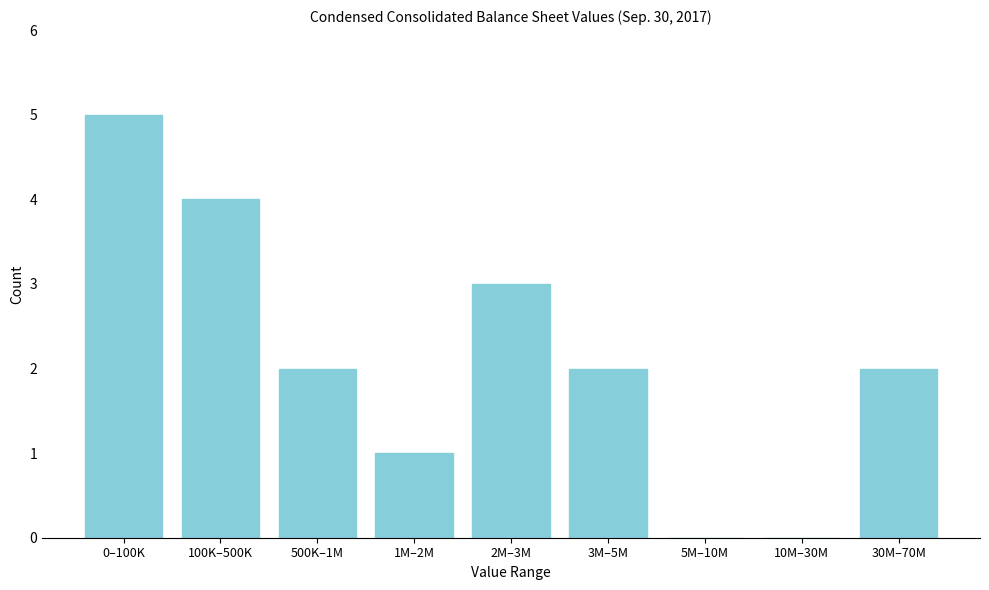

Reading right to left, what are all the values shown in this chart?

30M–70M=2	10M–30M=0	5M–10M=0	3M–5M=2	2M–3M=3	1M–2M=1	500K–1M=2	100K–500K=4	0–100K=5